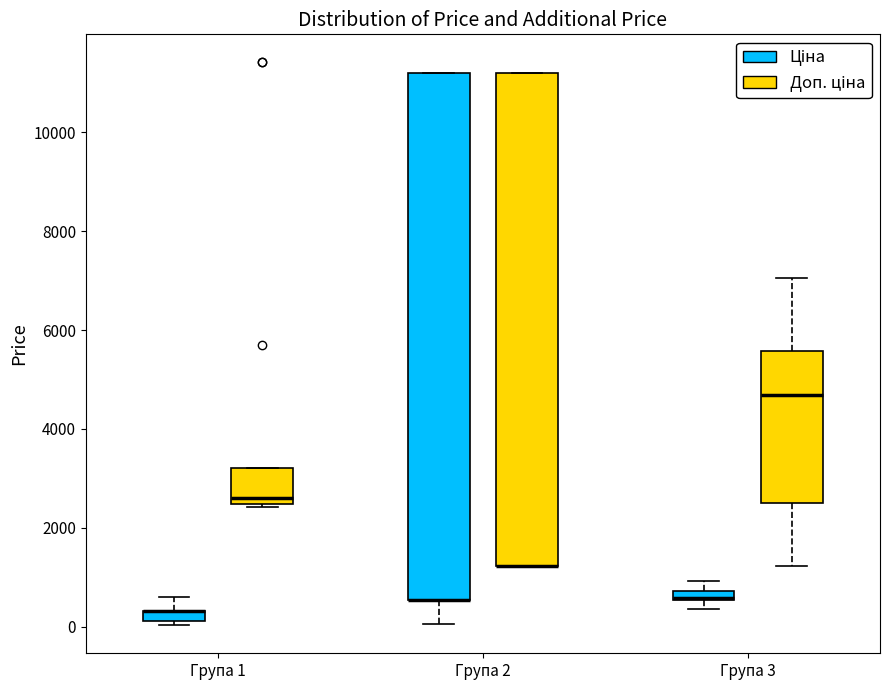

Which box is the tallest, from its lower edge to its upper edge?

Група 2 (Ціна)